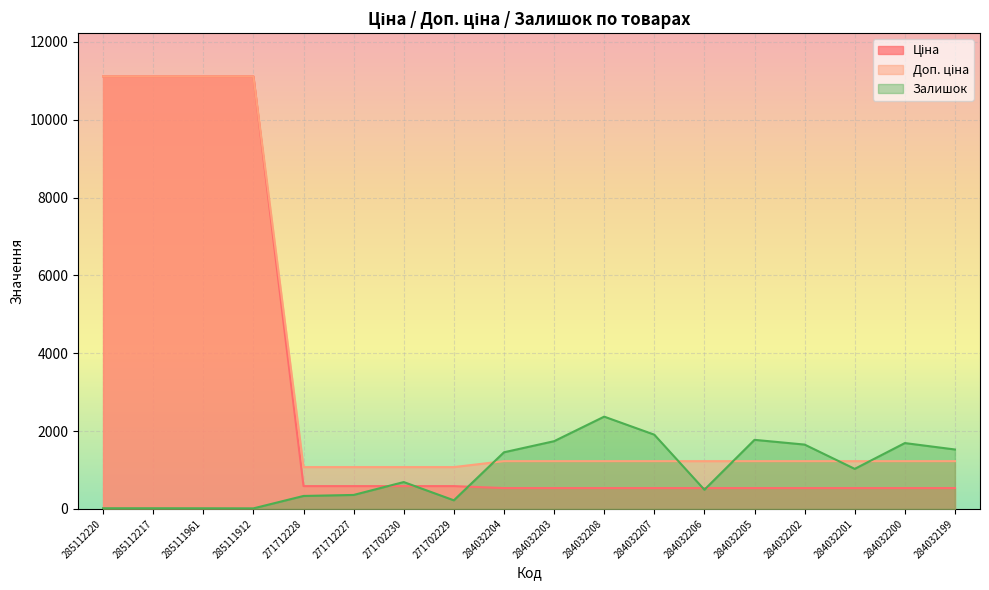

List the series in order of their peak value, highest first.

Ціна, Доп. ціна, Залишок